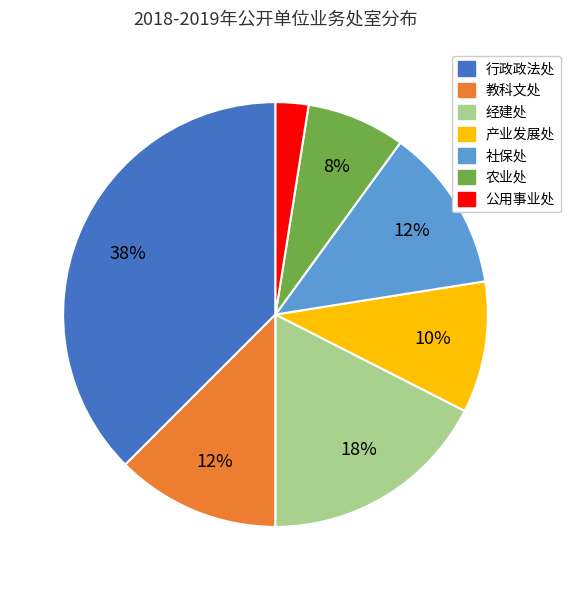

True or false: 农业处 accounts for 8% of the total.

True